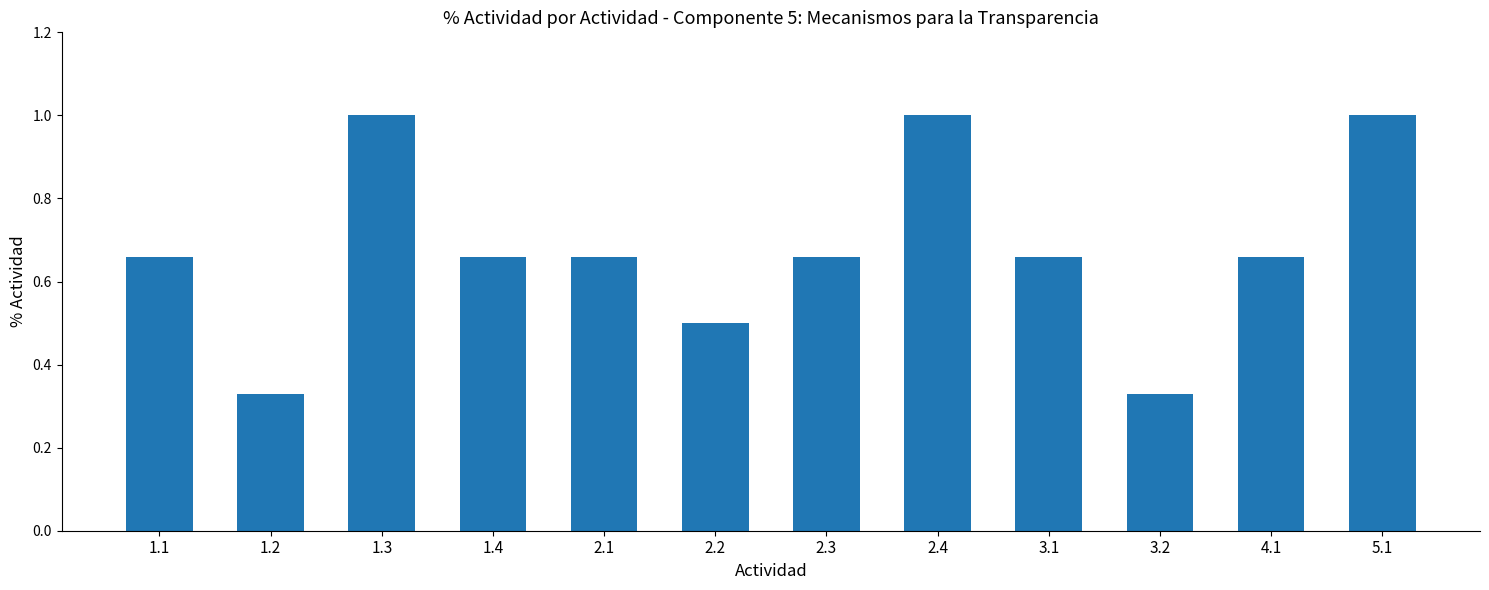

What position from the left is 1.4?

4